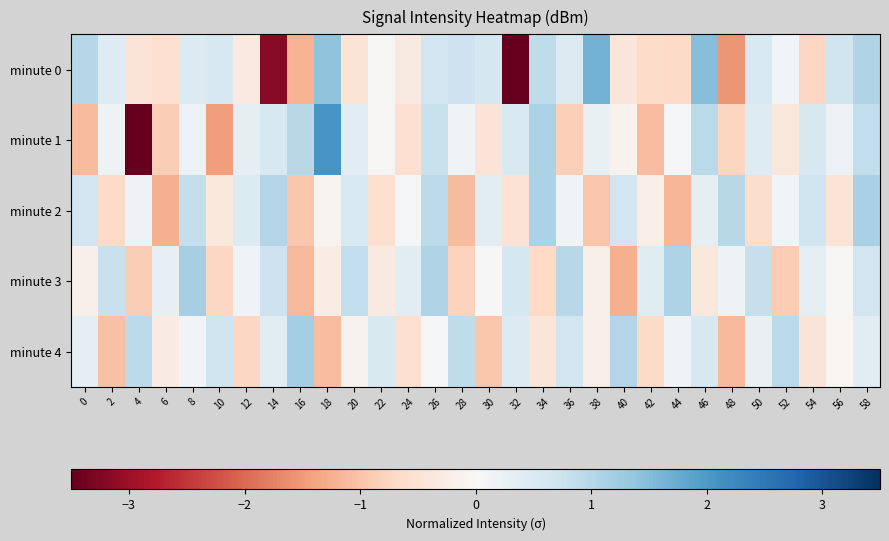

Which has a higher value, 44 or 32?

44